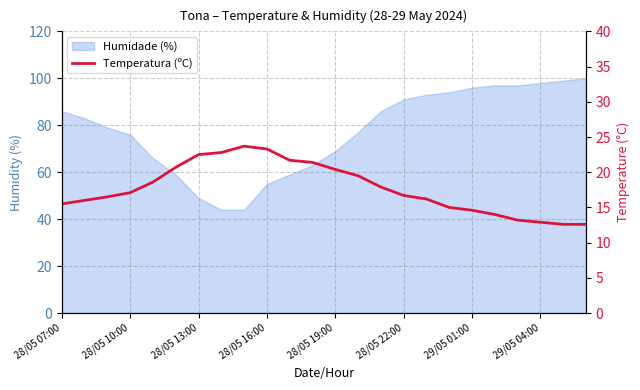

The value at 28/05 16:00 is 23.3. True or false?

True